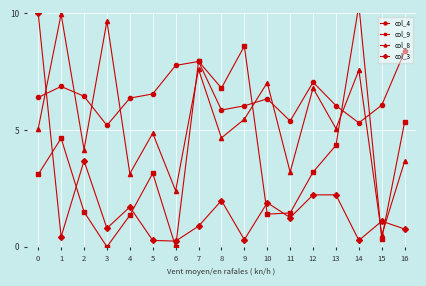

How many intersections are there between col_3 and col_4?

1